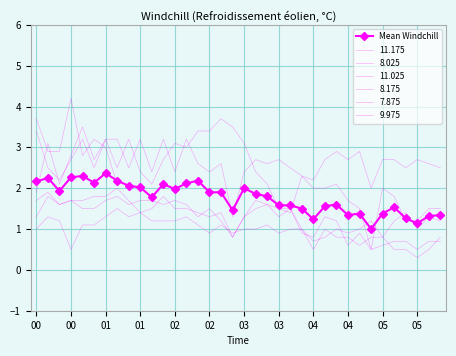

How many interior local valleys (lower than both neighbors) does the data have?

9